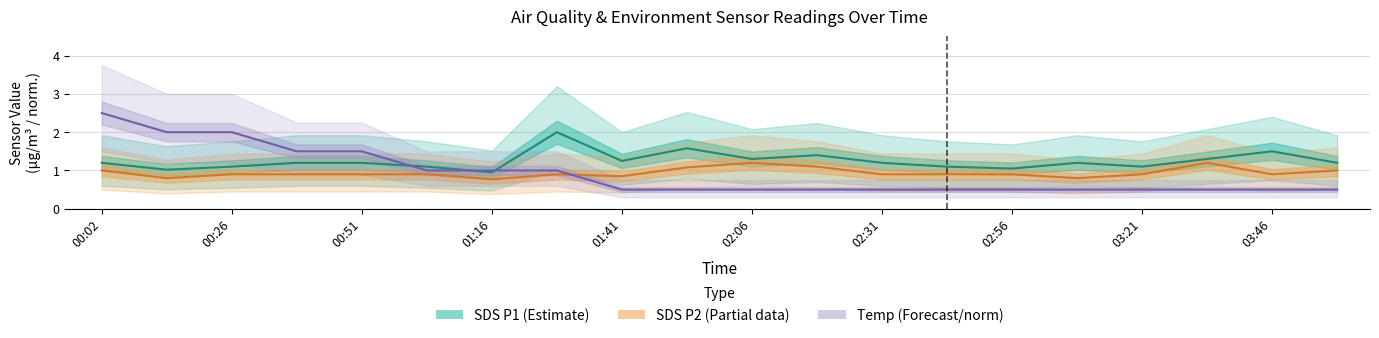

Is the value of Temp (Forecast/norm) at 13 greater than the value of SDS P1 (Estimate) at 02:31?

No